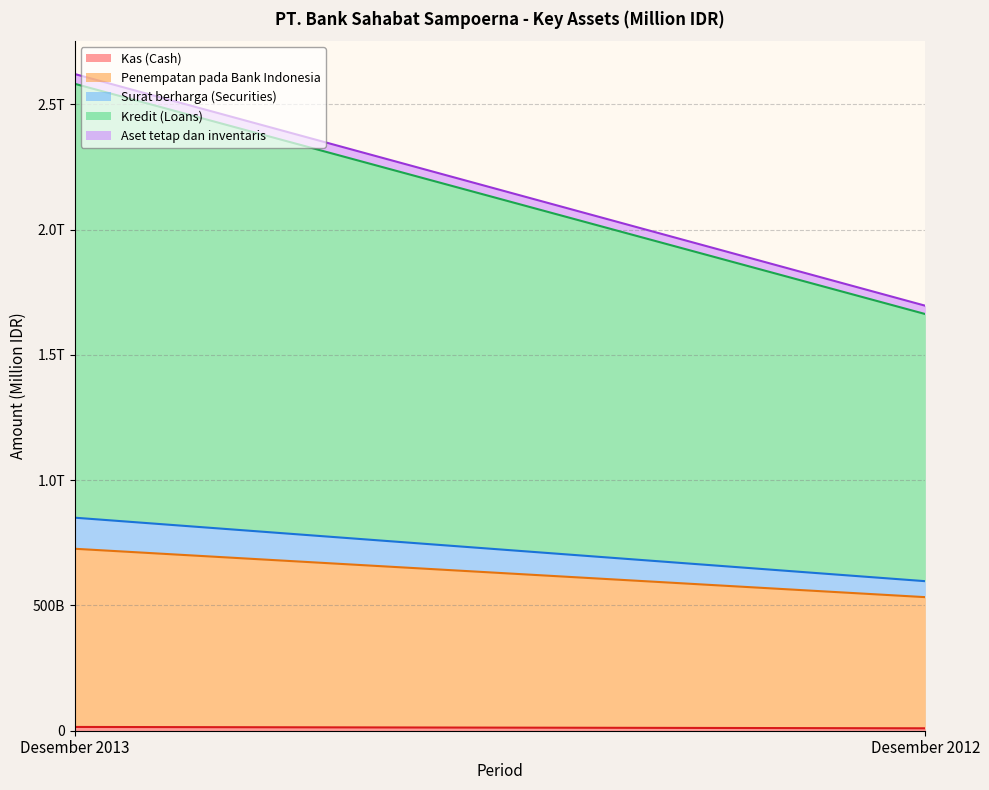

At how many categories does at least one series exceed 405475?

2